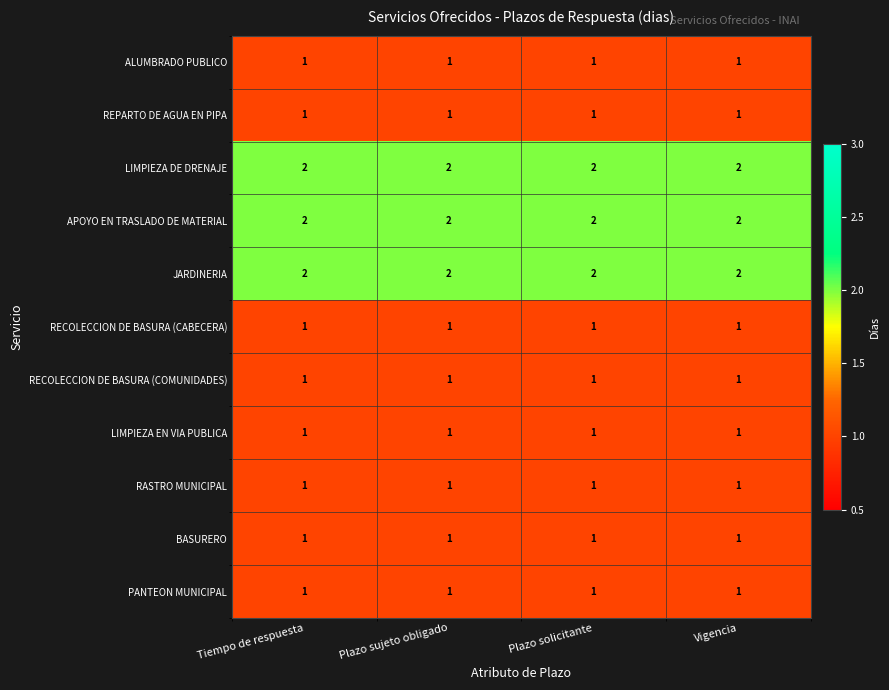

What is the total value across all series at Vigencia?

14